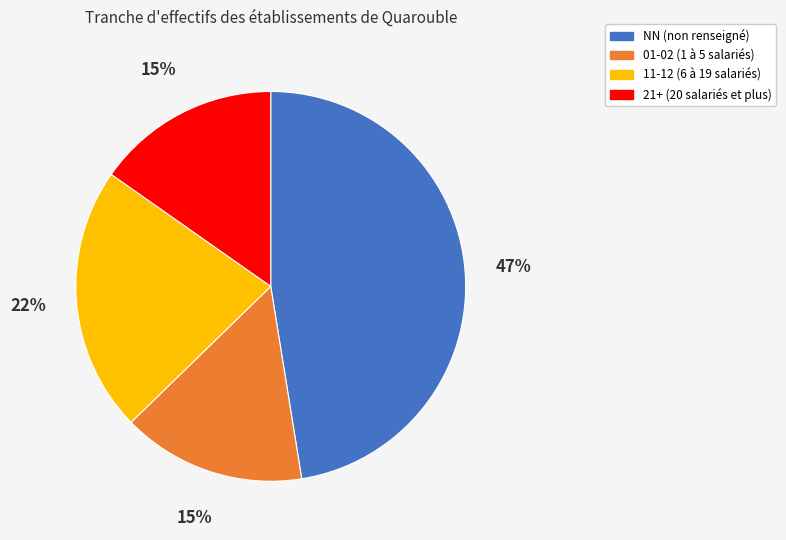

Combined, do NN (non renseigné) and 01-02 (1 à 5 salariés) account for over 50%?

Yes